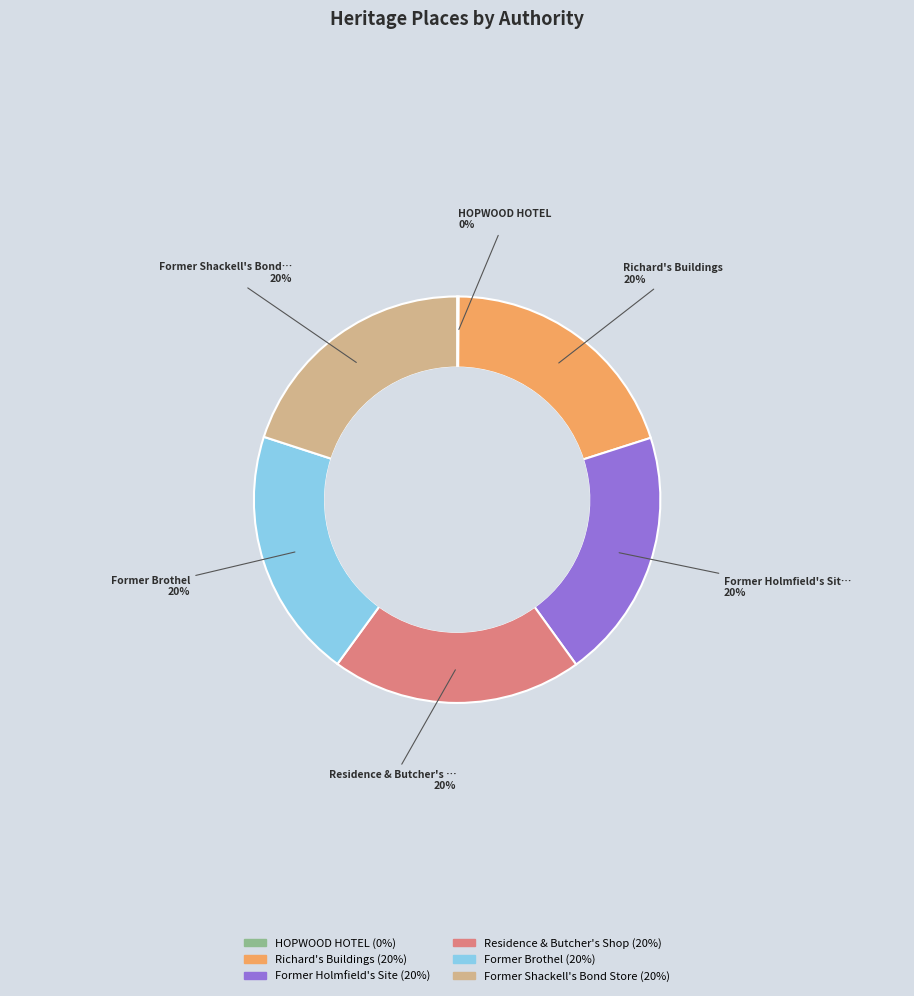

To the nearest percent, what is the difference between the largest and smallest slice percentages?

20%